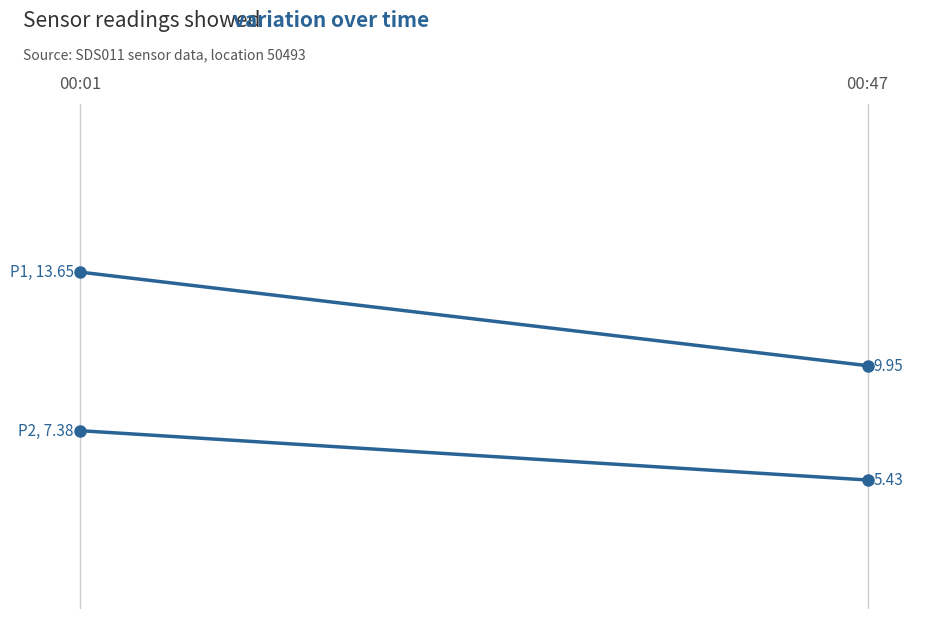

Reading right to left, transcribe all the data shown in this chart.

P1: 00:47=9.9	00:01=13.7
P2: 00:47=5.4	00:01=7.4